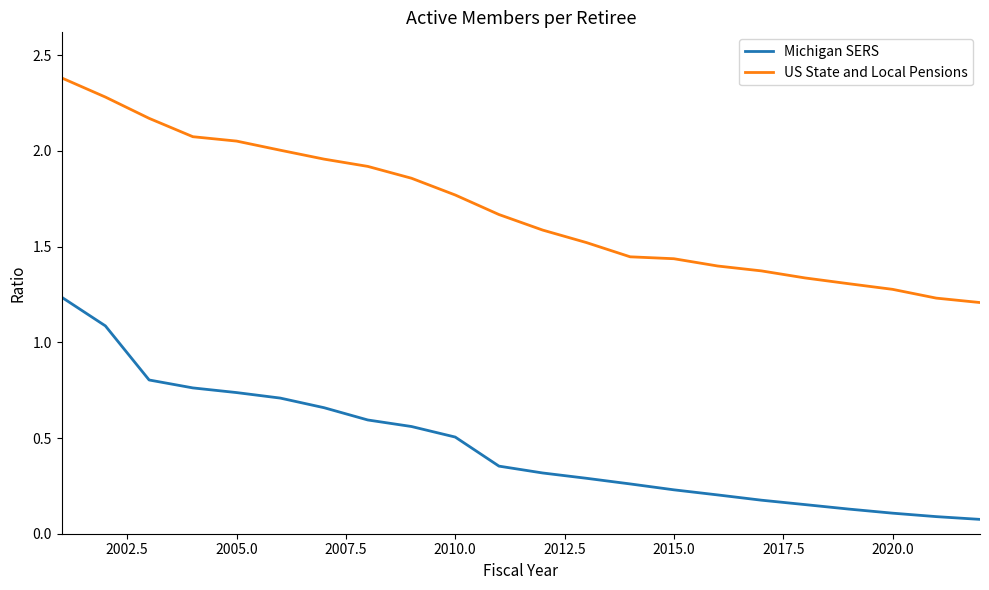

Rank the series by their average value, from lowest to highest.

Michigan SERS, US State and Local Pensions